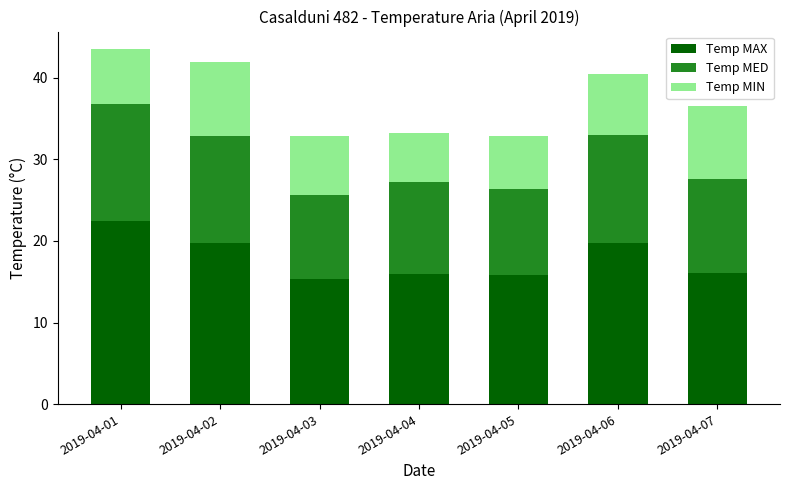

How many data points does each series have?

7